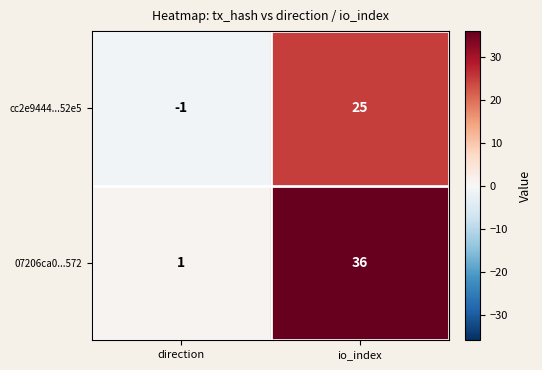

What is the sum of the cc2e9444...52e5 values at io_index and direction?

24